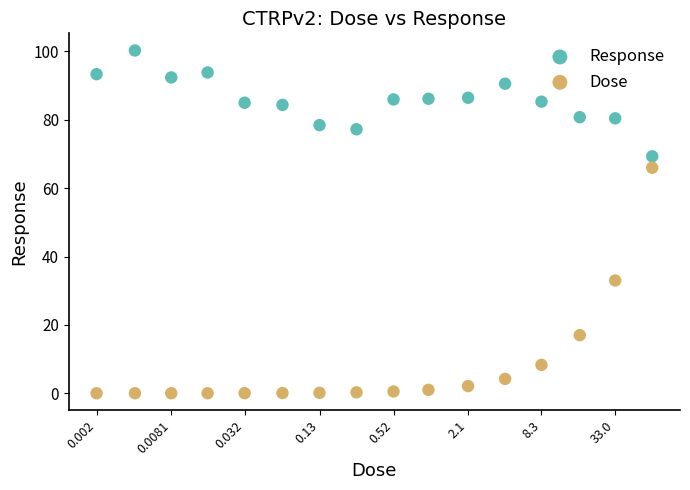

Across all data points, what is the range of Y values (max minus min)?

100.3